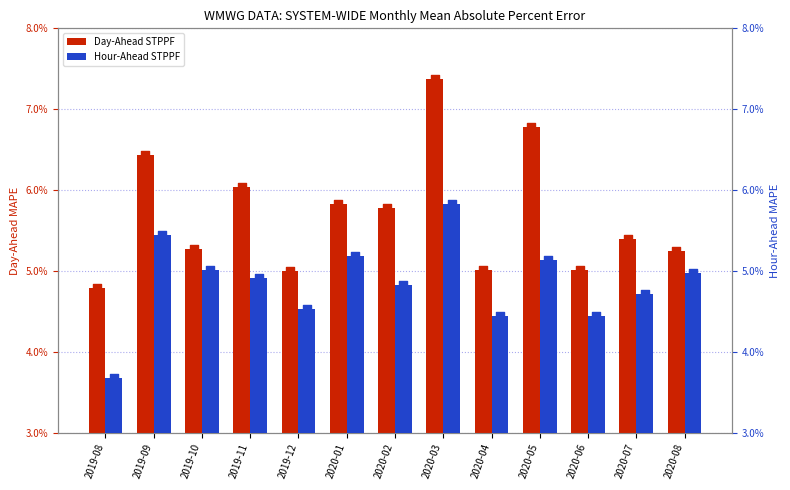

At which category is the sum across all series the highest?

2020-03